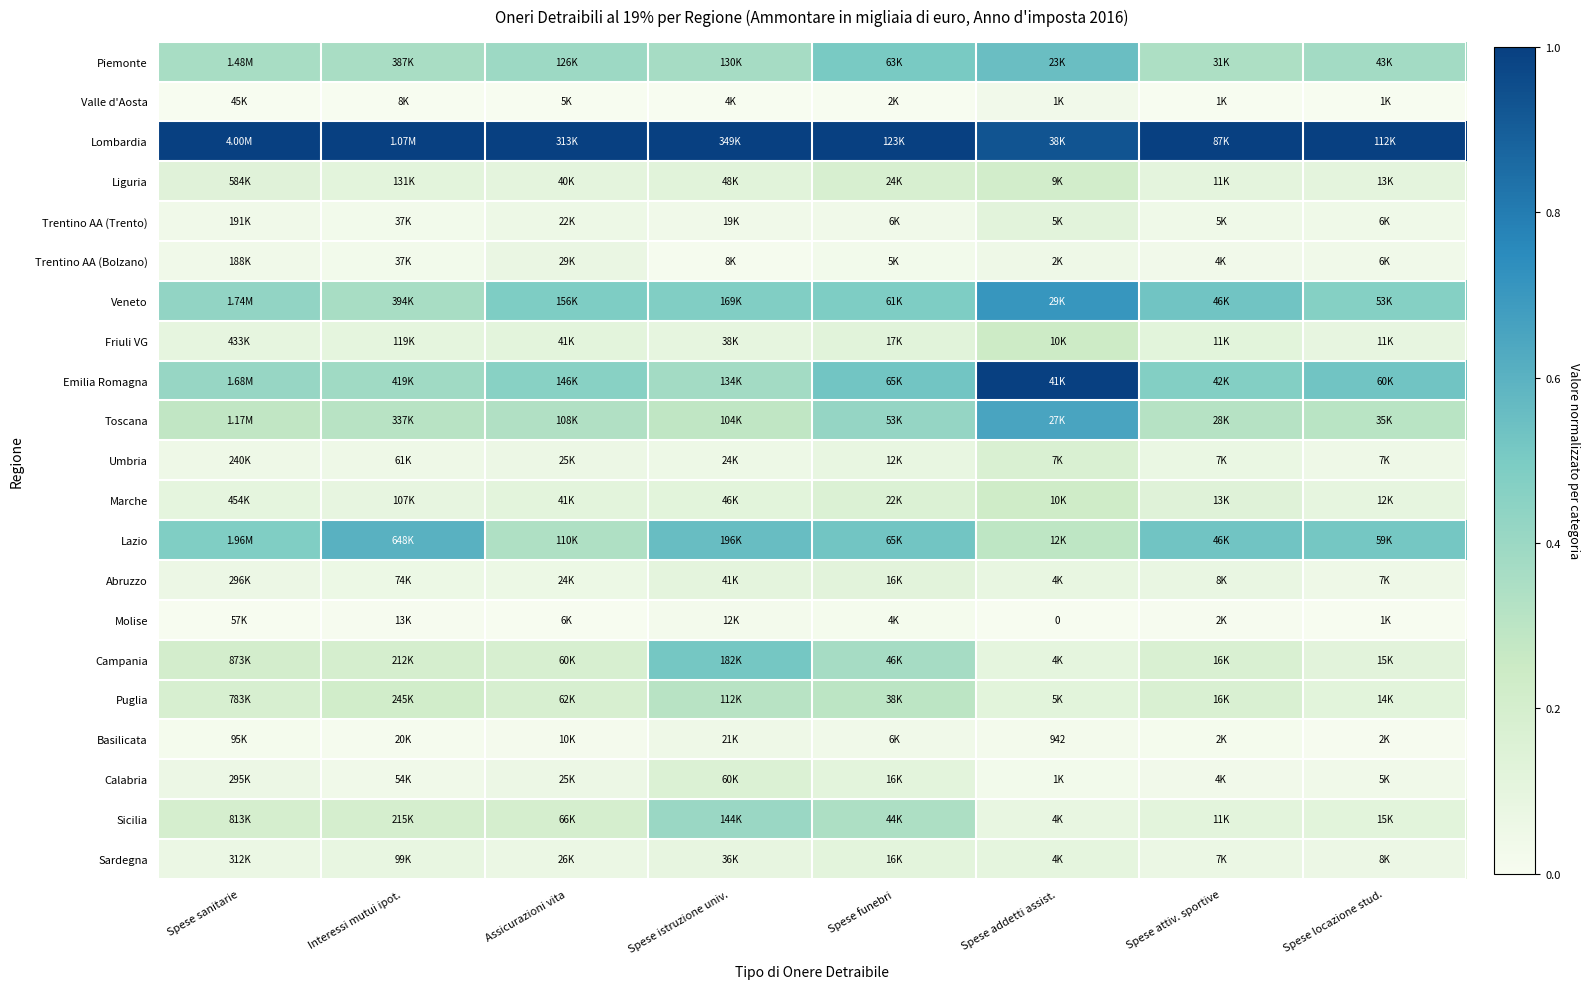

Which has a higher value, Assicurazioni vita or Spese locazione stud.?

Assicurazioni vita